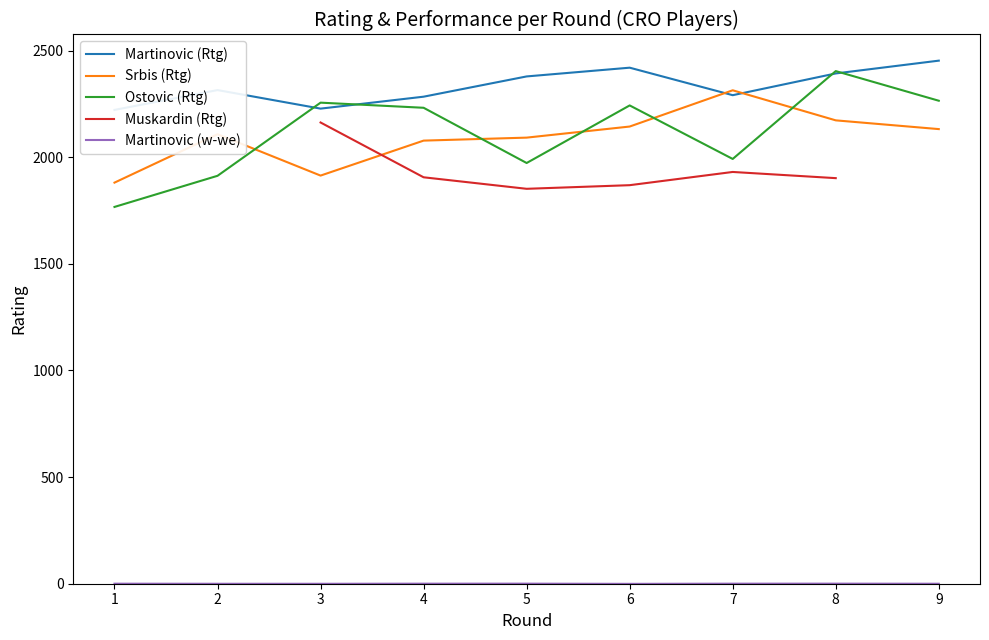

True or false: Ostovic (Rtg) and Muskardin (Rtg) cross at least once.

False